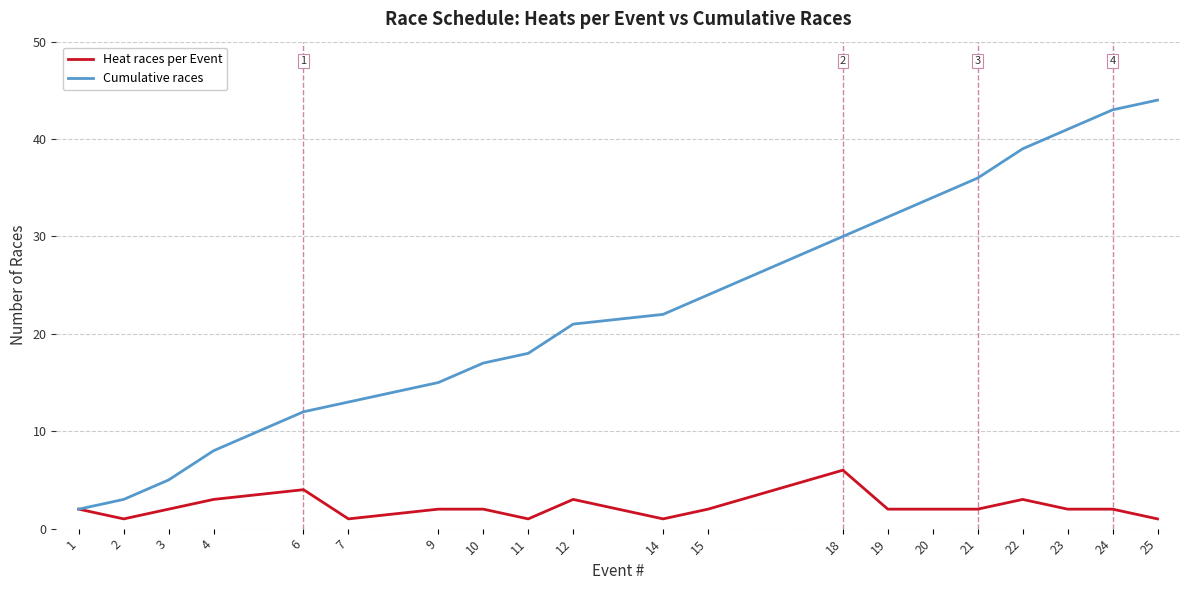

Which series has the widest spread of values?

Cumulative races